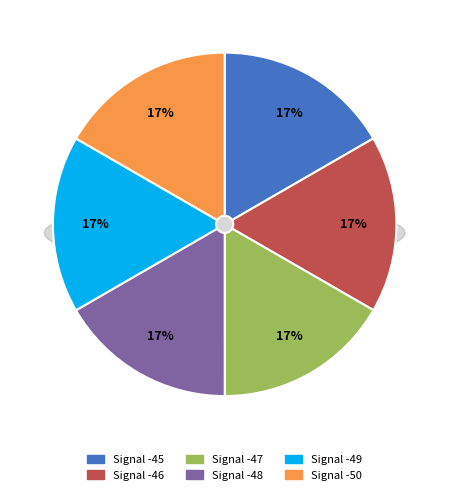

Is there any slice that represents more than half of the pie?

No